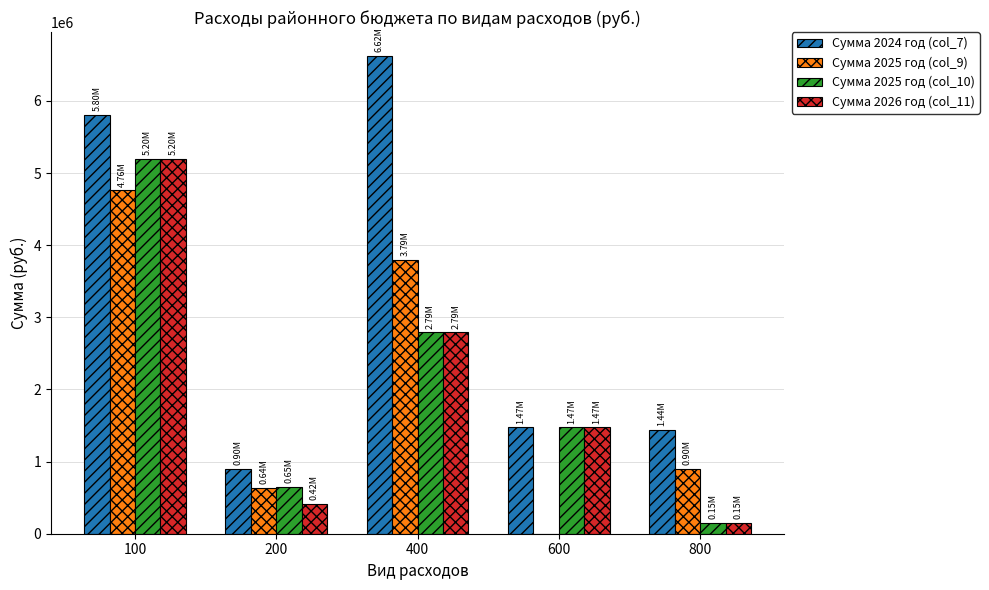

Is the value of Сумма 2025 год (col_10) at 600 greater than the value of Сумма 2026 год (col_11) at 100?

No